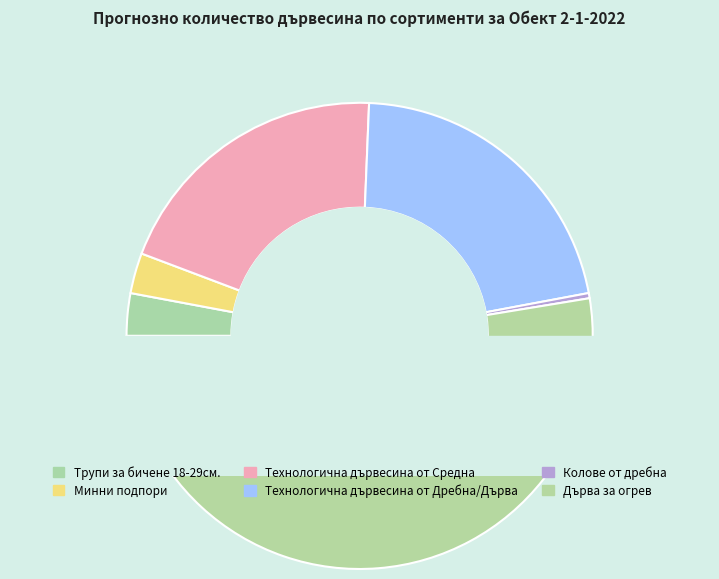

Combined, do Технологична дървесина от Дребна/Дърва and Колове от дребна account for over 50%?

No